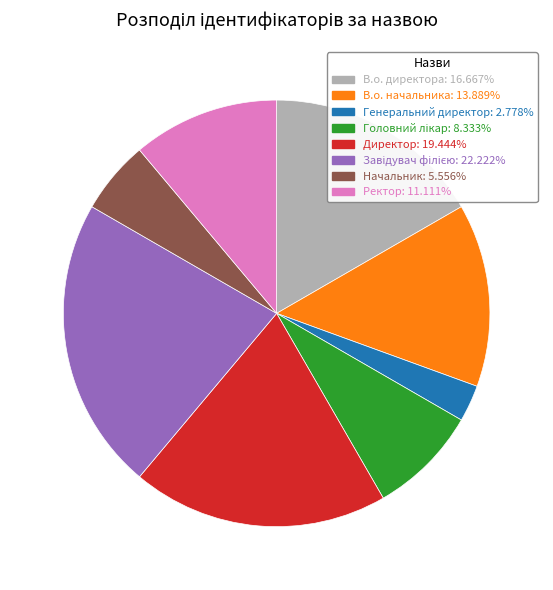

Combined, do В.о. директора and Начальник account for over 50%?

No